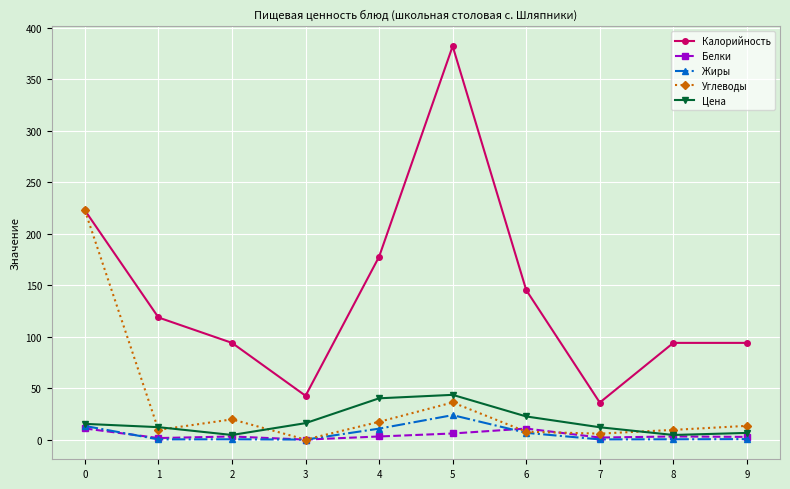

What is the difference between the highest and lowest values at 3?

42.6